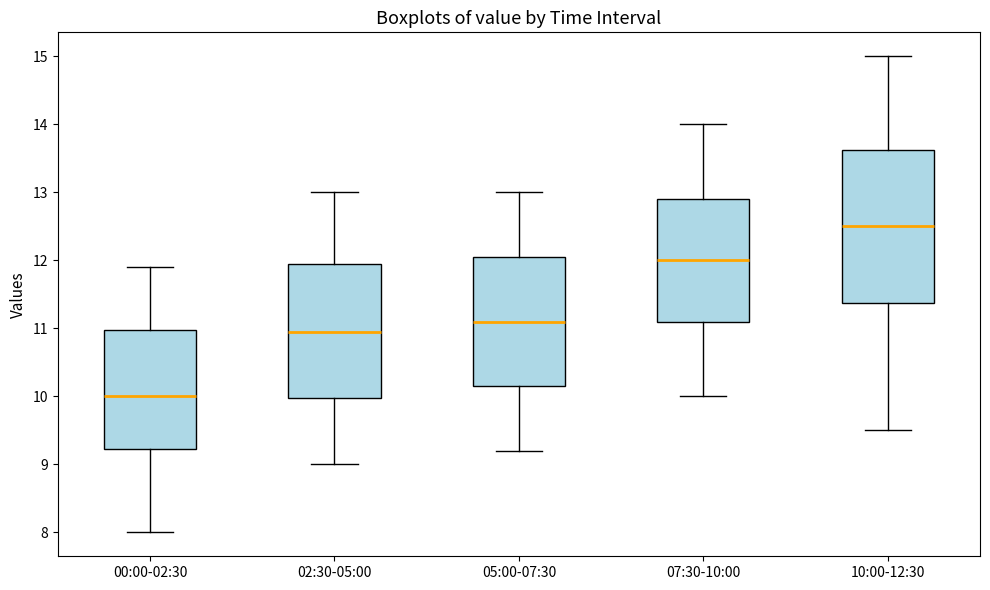

Which box has the lowest median line?

00:00-02:30